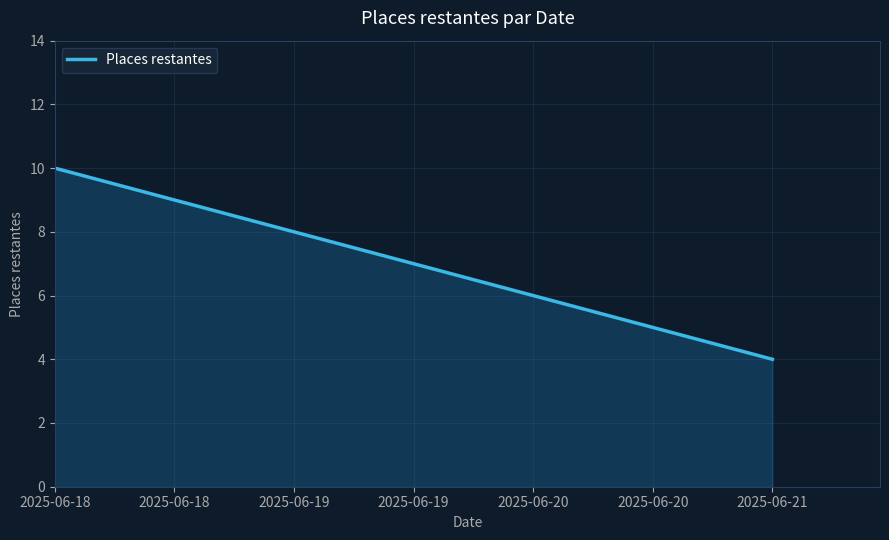

What is the difference between the values at 2025-06-18 and 2025-06-21?

6